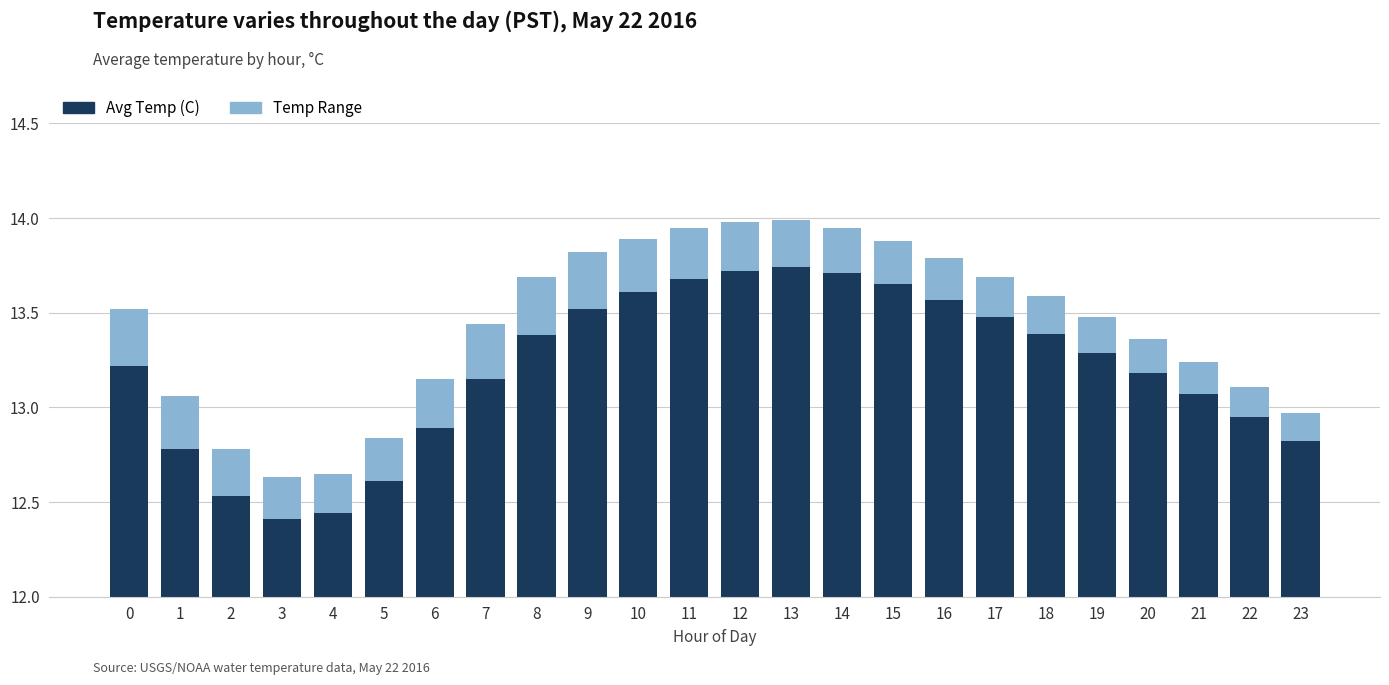

How many bars are there in each group?

2